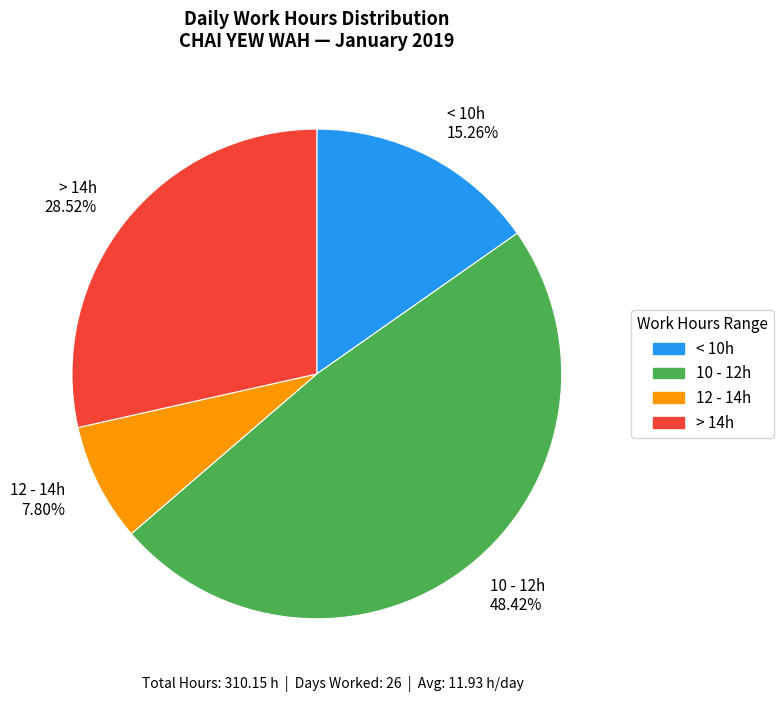

Do > 14h 28.52% and < 10h 15.26% together represent more than half of the pie?

No